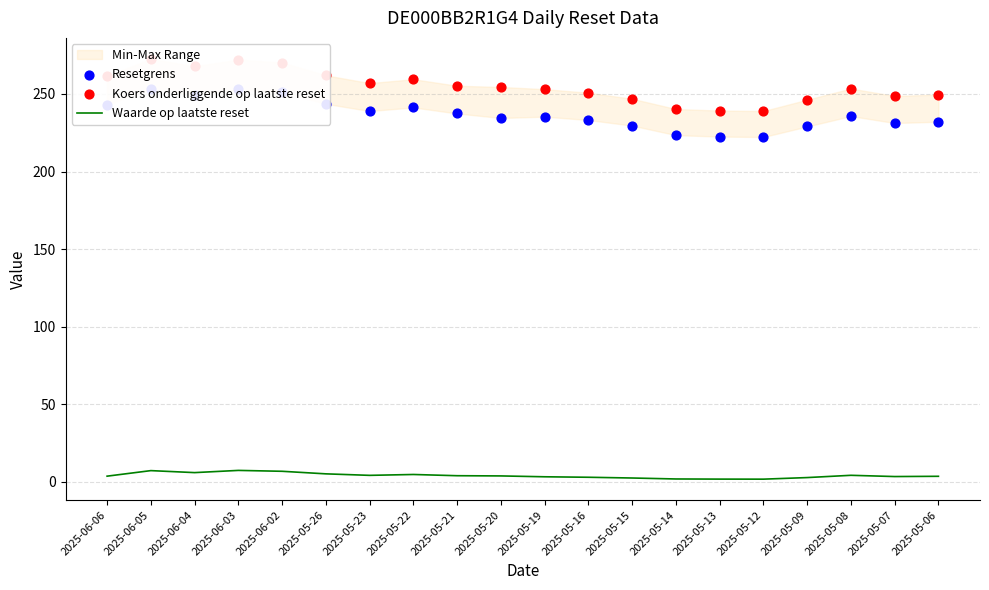

At how many categories does at least one series exceed 208?

20